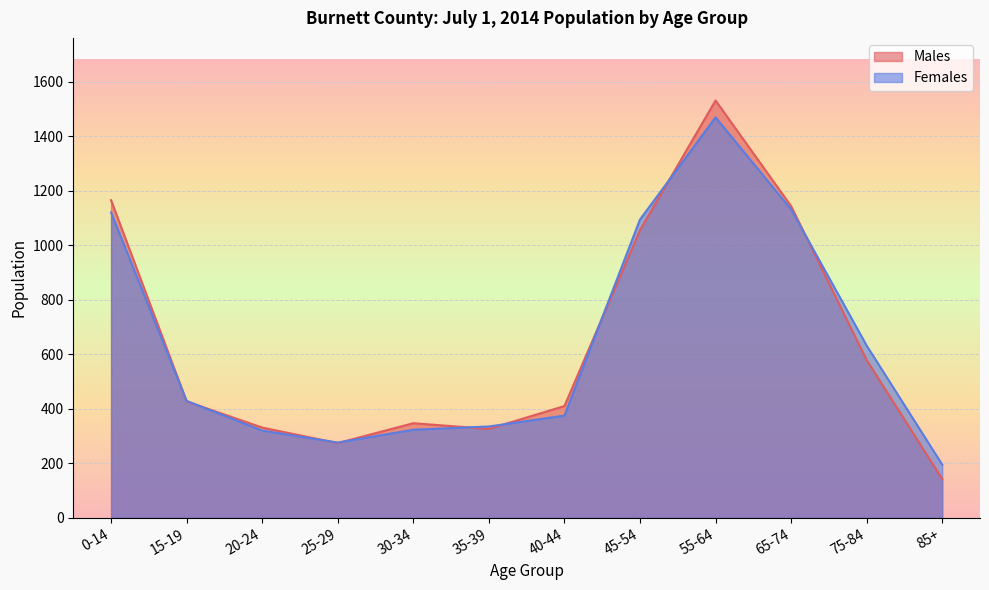

Is it true that Males equals 1532 at 55-64?

True